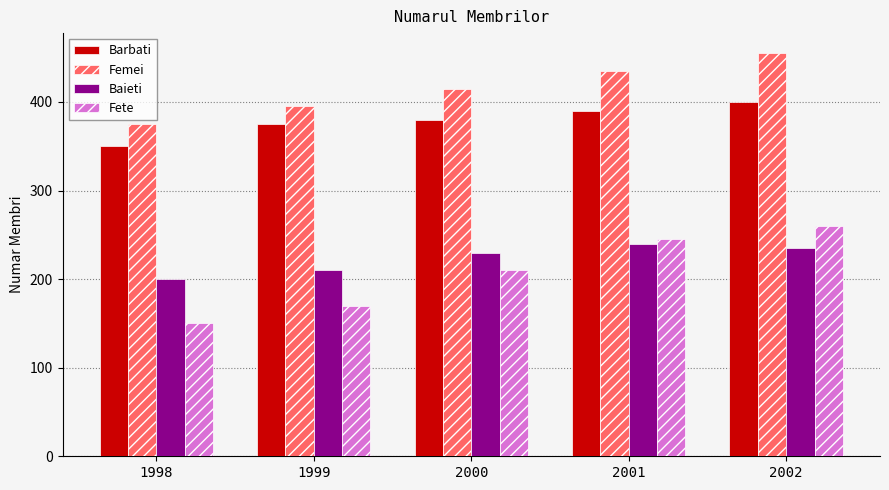

Reading left to right, extract all data points from this chart.

Barbati: 1998=350	1999=375	2000=380	2001=390	2002=400
Femei: 1998=375	1999=395	2000=415	2001=435	2002=455
Baieti: 1998=200	1999=210	2000=230	2001=240	2002=235
Fete: 1998=150	1999=170	2000=210	2001=245	2002=260